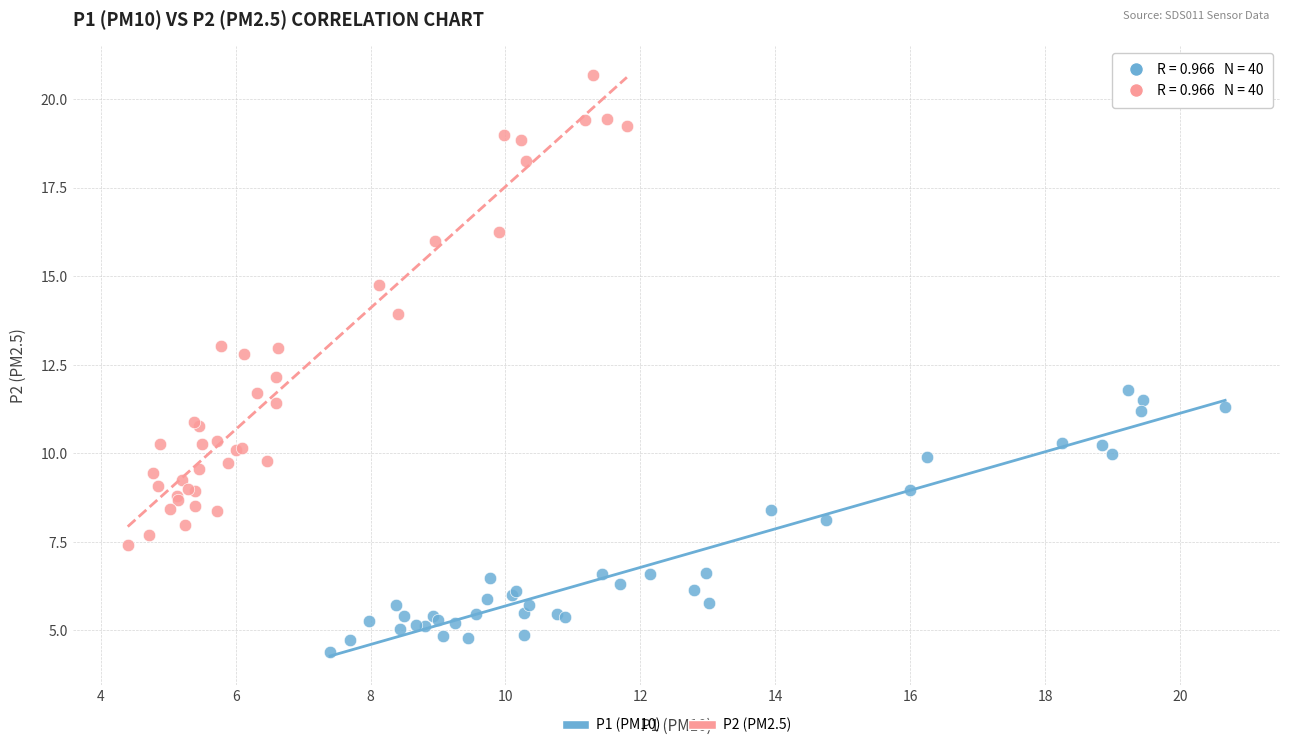

Which series reaches the minimum Y coordinate?

P1 (PM10)